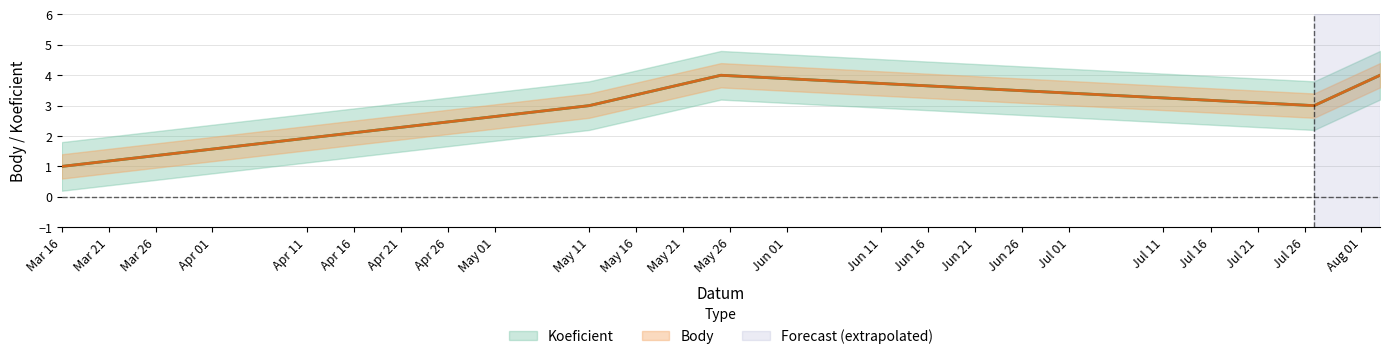

What is the value of the Body point at the 1st from the left?

1